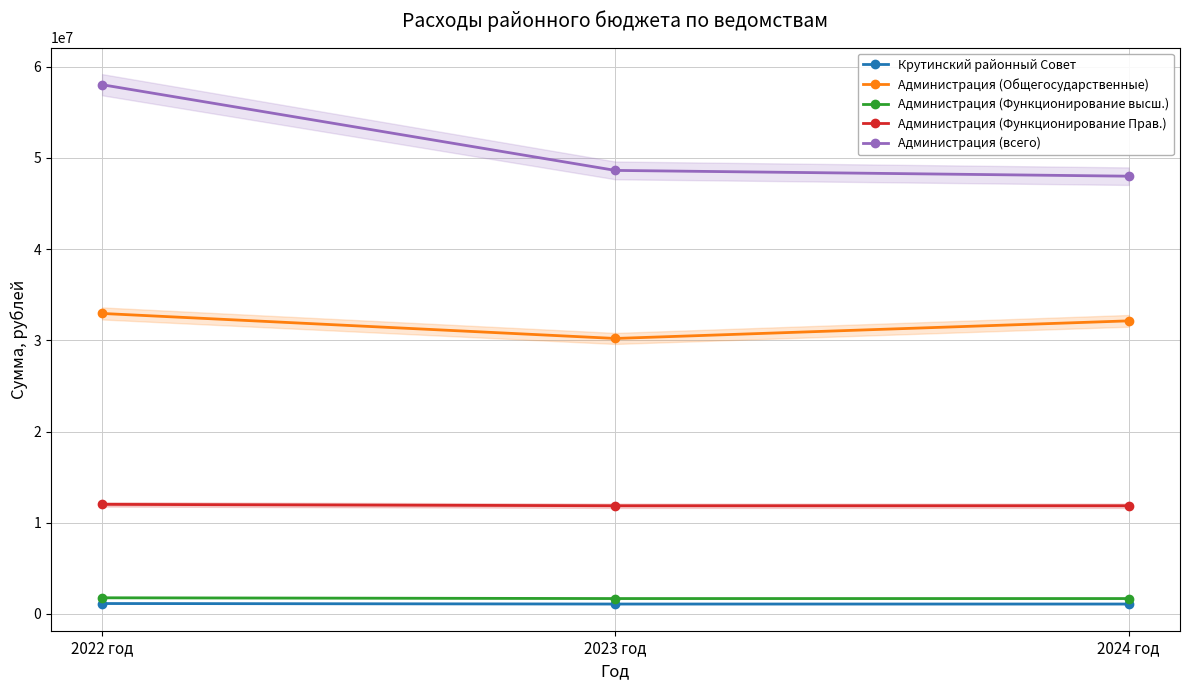

True or false: Администрация (Функционирование Прав.) has a value of 5501877.8 at 2024 год.

False